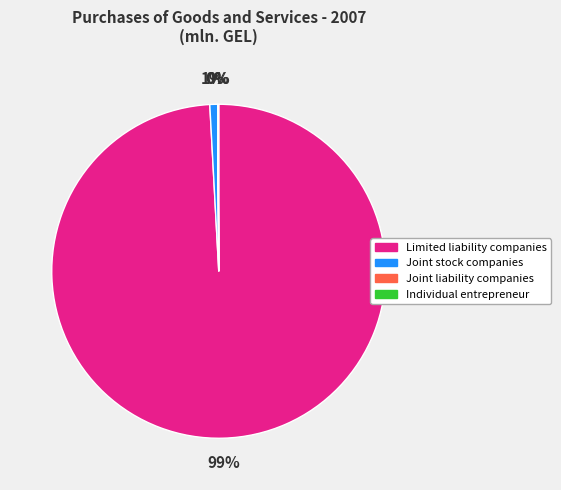

What is the largest slice in the pie chart?

Limited liability companies